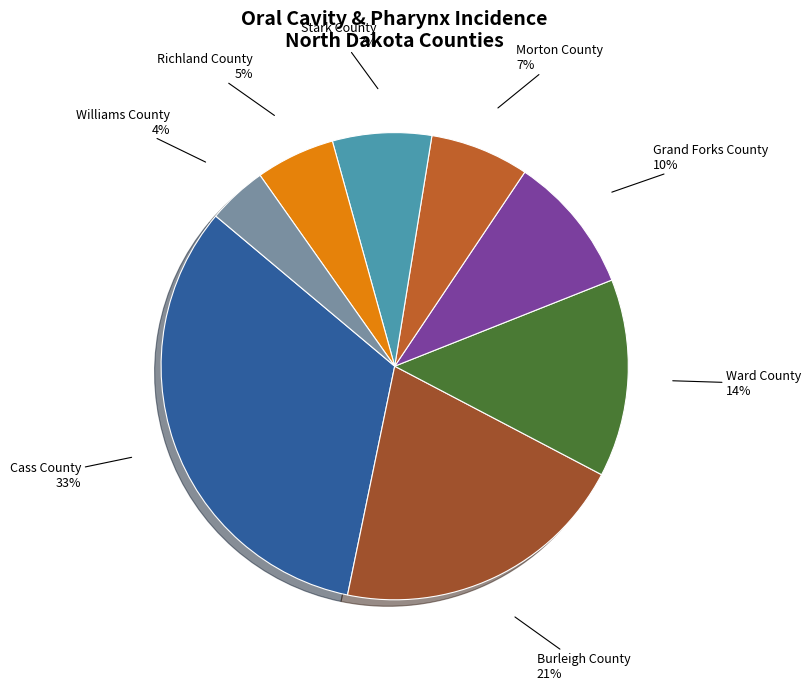

Rank the categories by value from highest to lowest.

Cass County, Burleigh County, Ward County, Grand Forks County, Morton County, Stark County, Richland County, Williams County